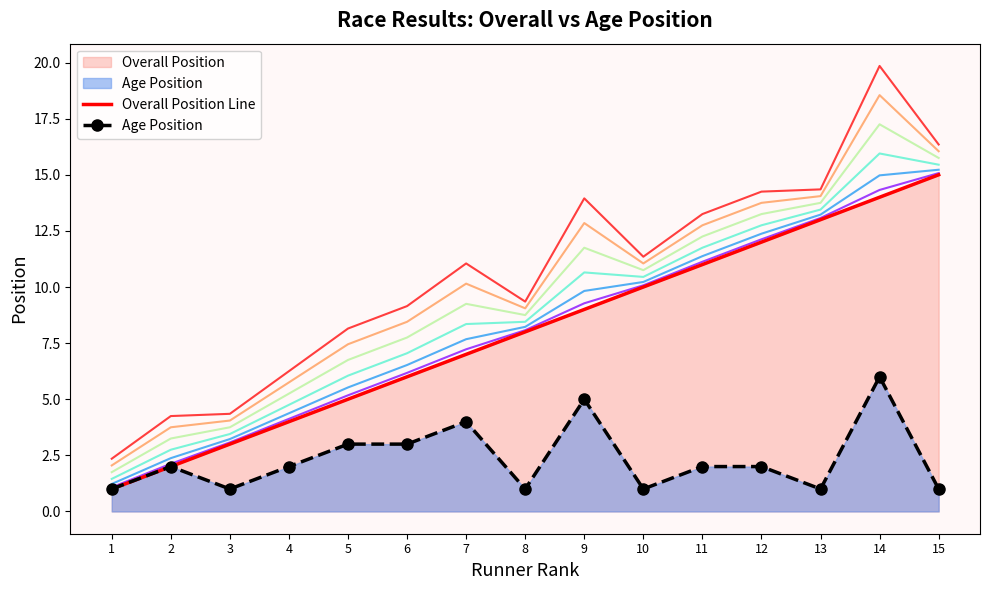

How many data points in Age Position are above 2?

5